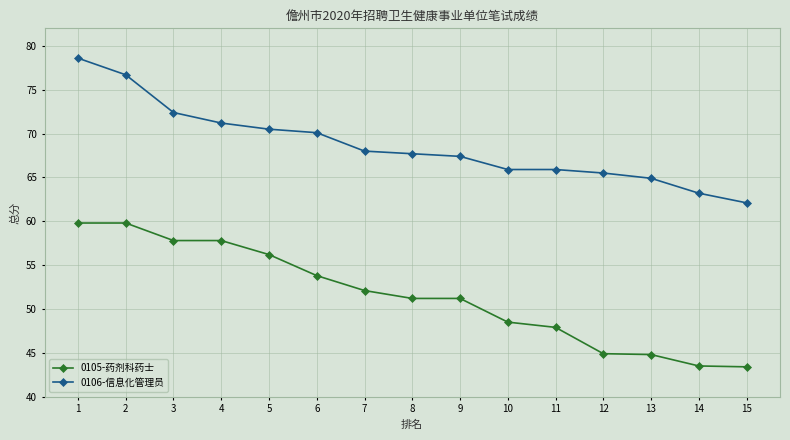

At which category is the sum across all series the highest?

1